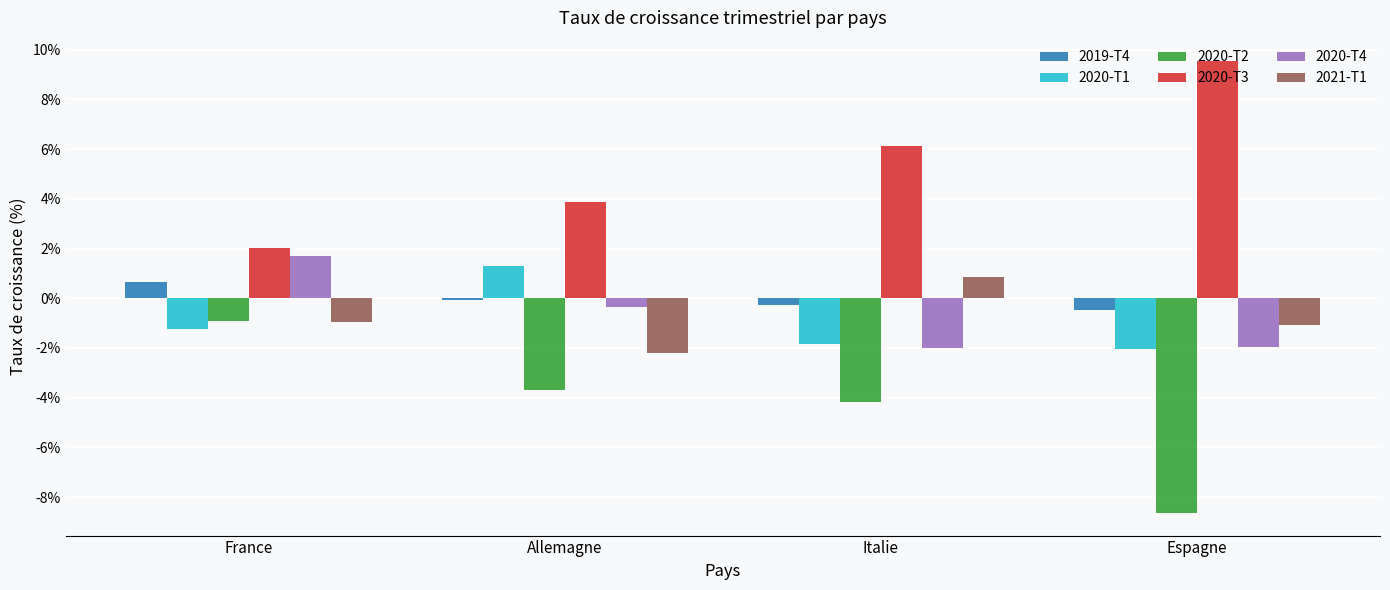

At which label does 2020-T3 reach its peak?

Espagne